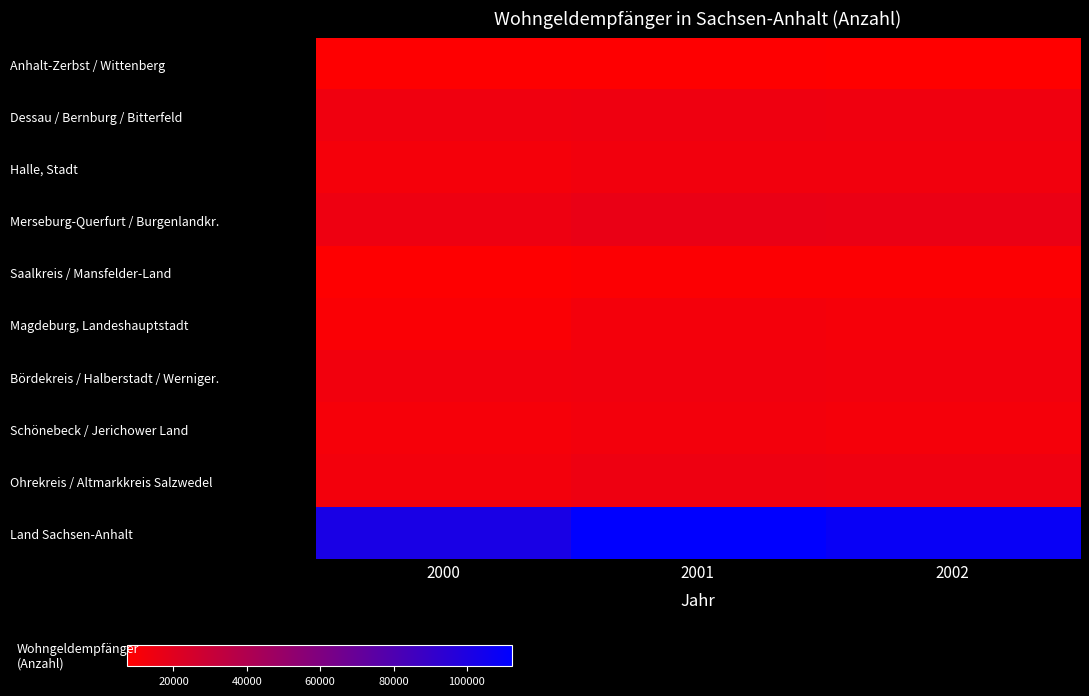

Which category has the lowest value across all series?

2002